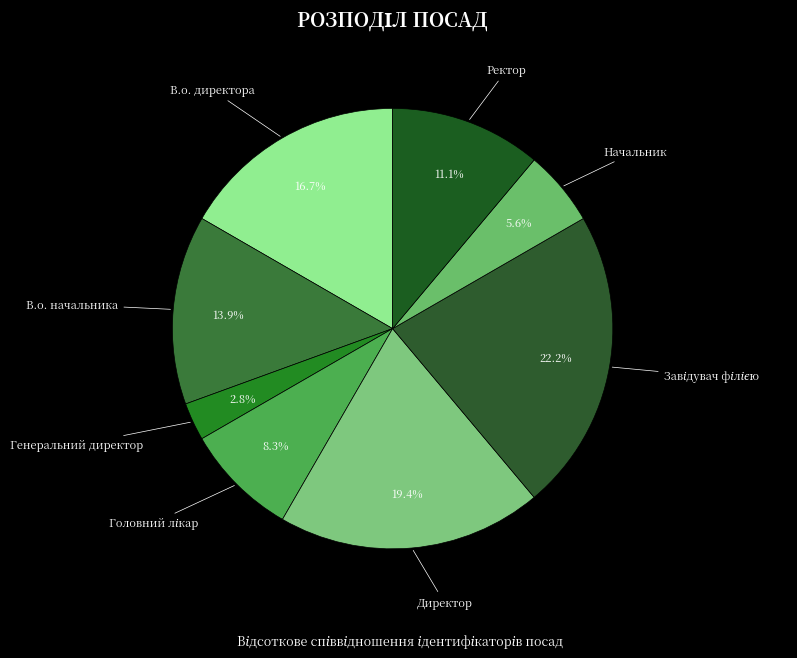

Is it true that Начальник is 6% of the pie?

True